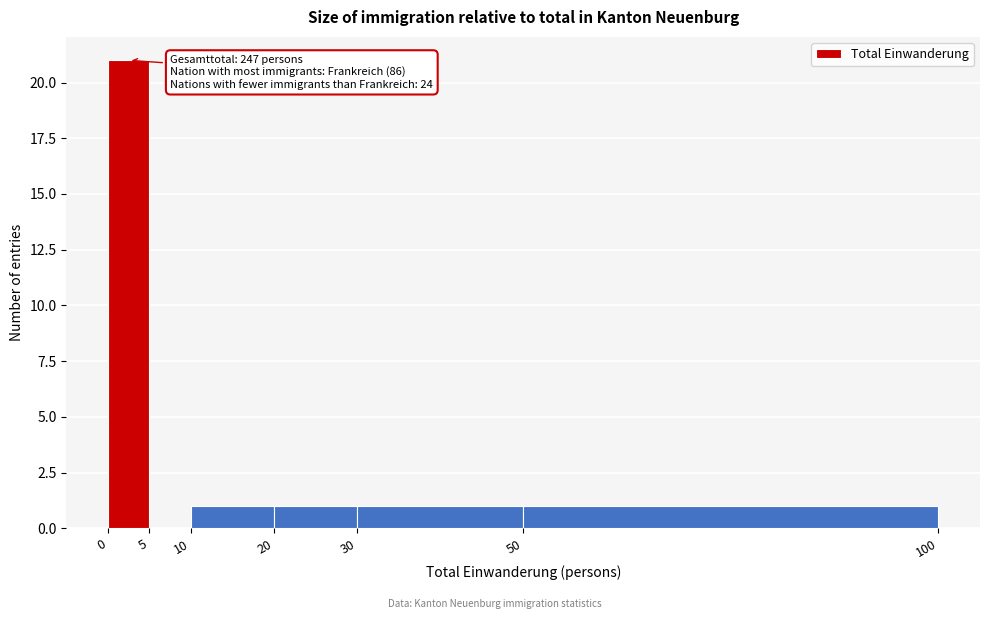

Over which range of the x-axis is the bar tallest?

0 to 5